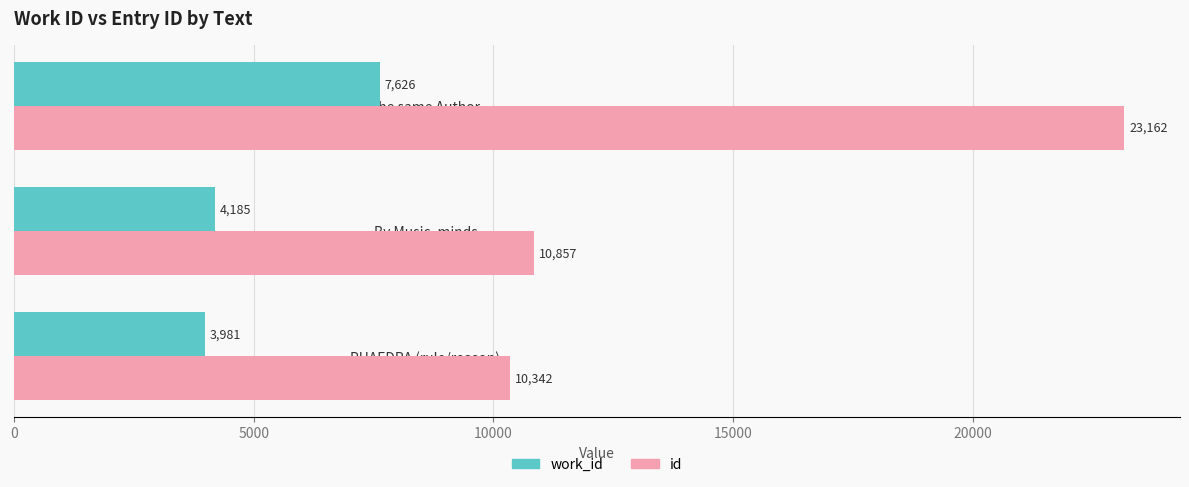

Rank the series by their maximum value, from lowest to highest.

work_id, id